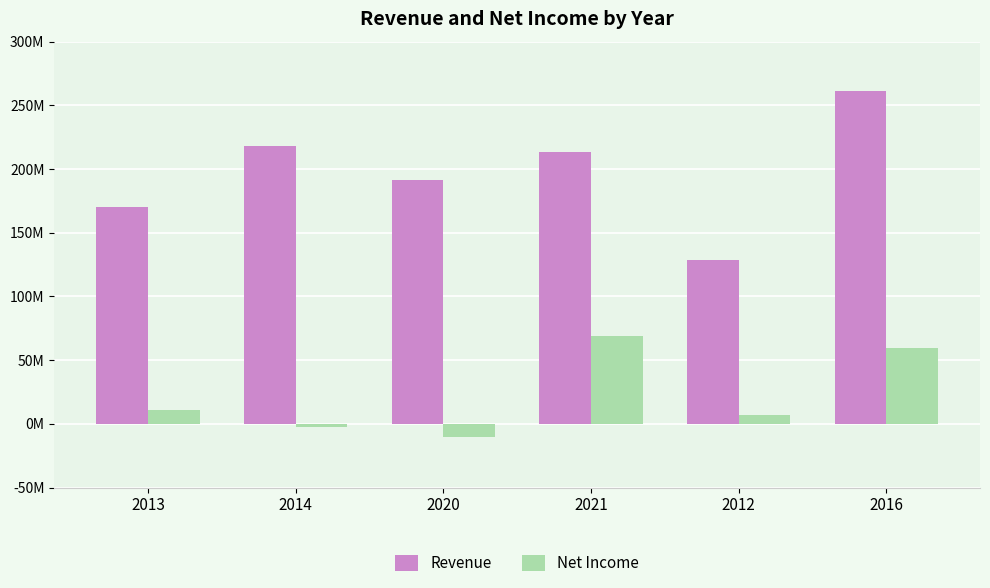

Does the chart contain any negative values?

Yes